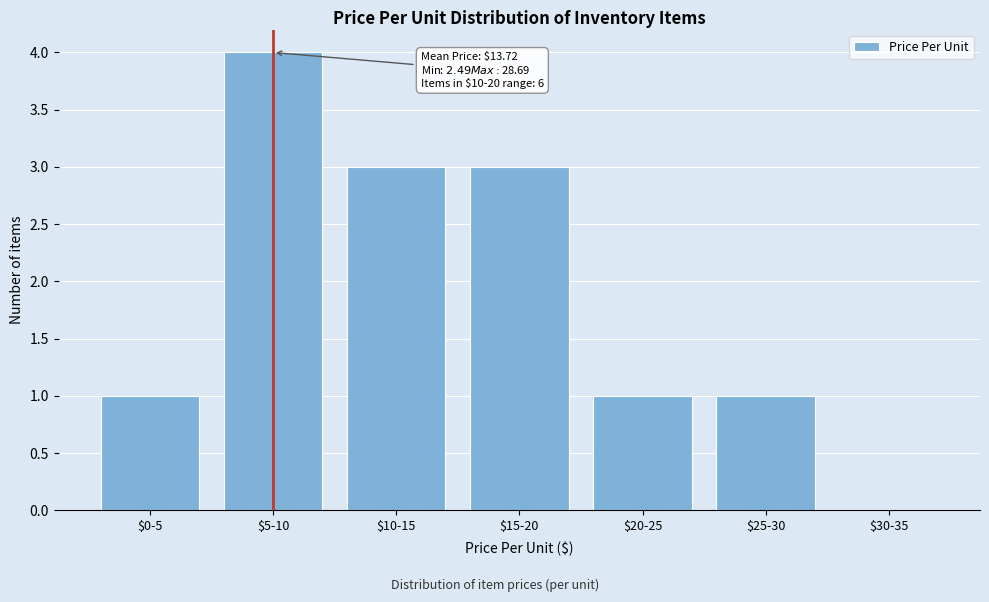

Which label corresponds to the largest value in the chart?

$5-10